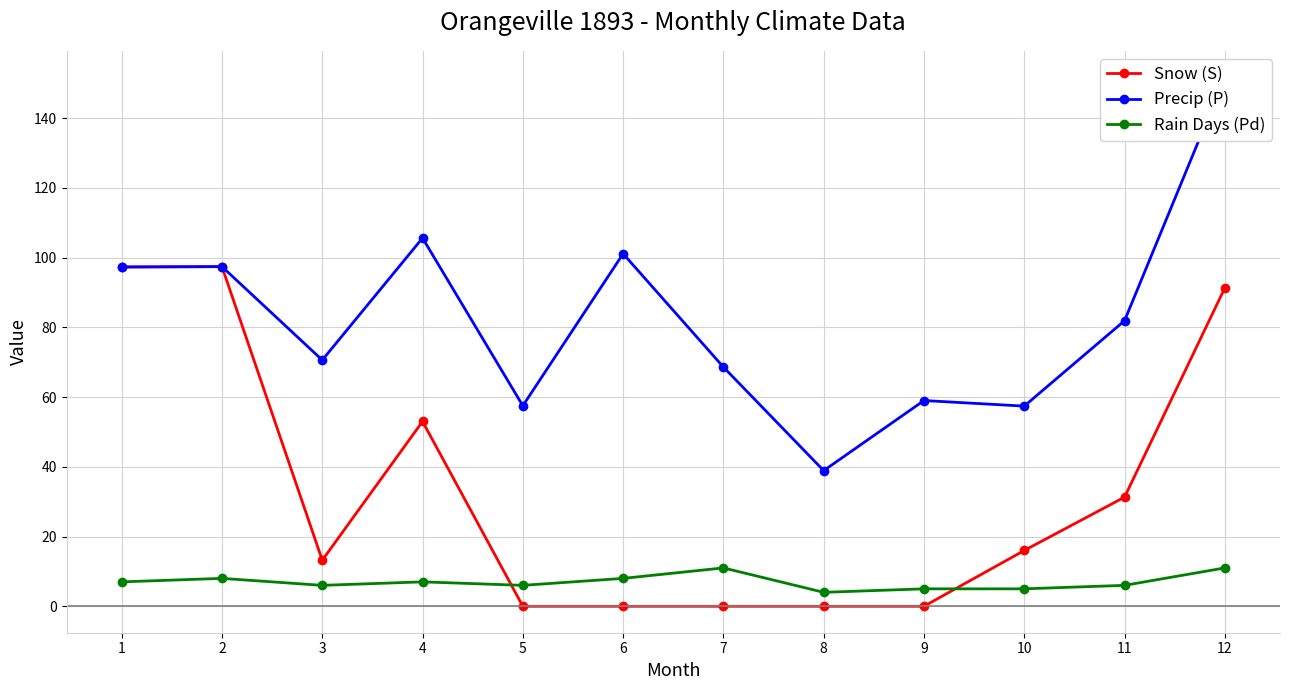

What is the average value of the Rain Days (Pd) series?

7.0